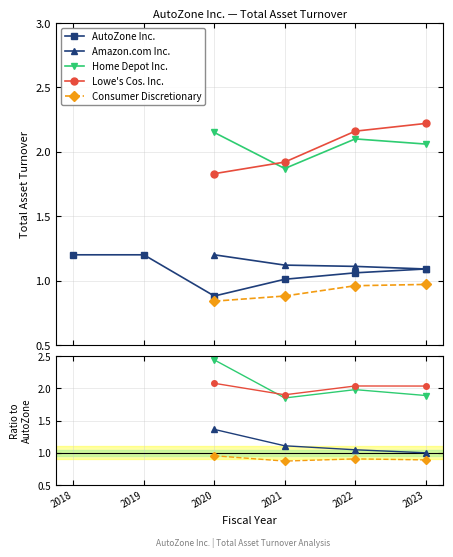

Where is the first local minimum for Home Depot Inc.?

2021-08-28